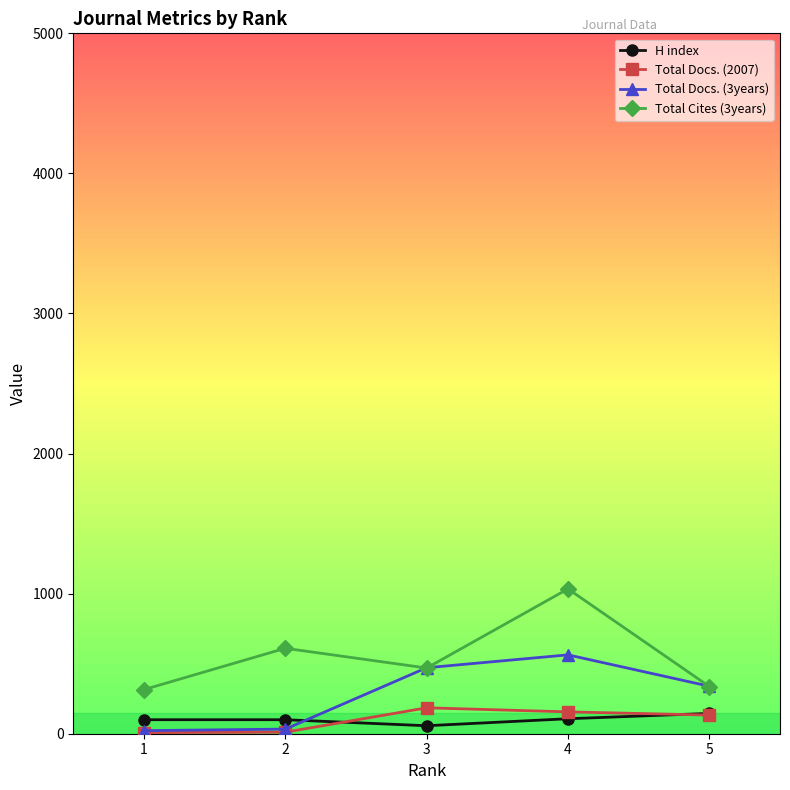

What is the lowest value of the Total Docs. (3years) series?

22